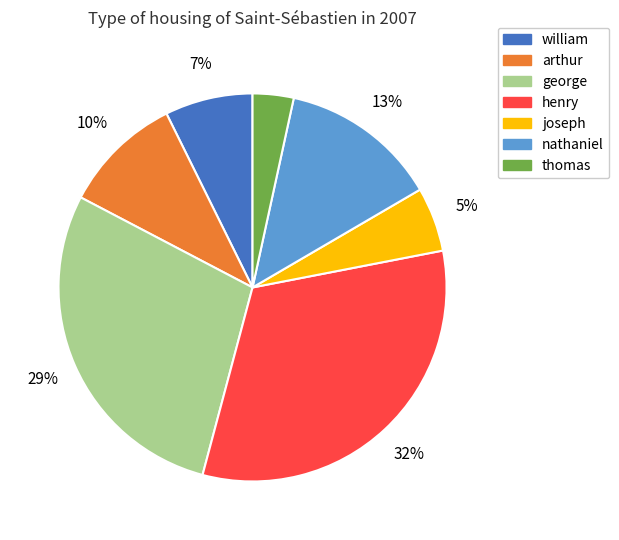

To the nearest percent, what is the average slice percentage?

14%